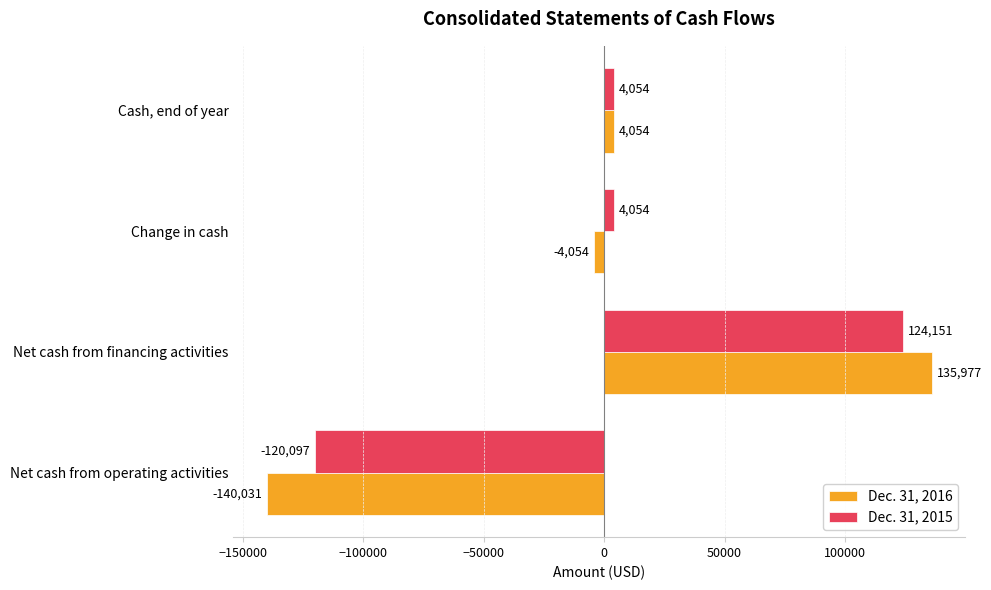

What is the sum of all Dec. 31, 2016 values?

-4054